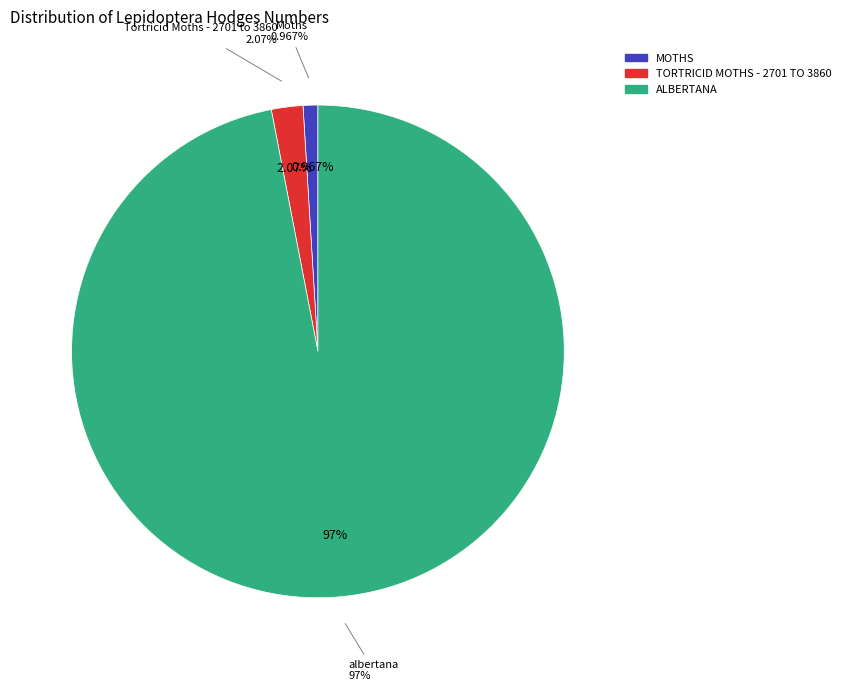

What is the majority slice?

albertana